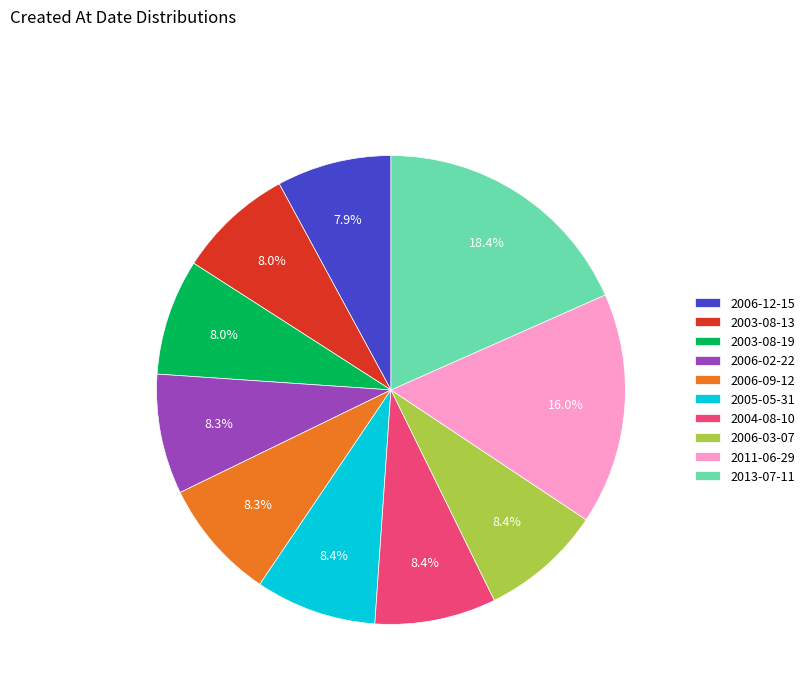

Approximately how many times larger is the value at 2005-05-31 compared to 2006-09-12?

1.0